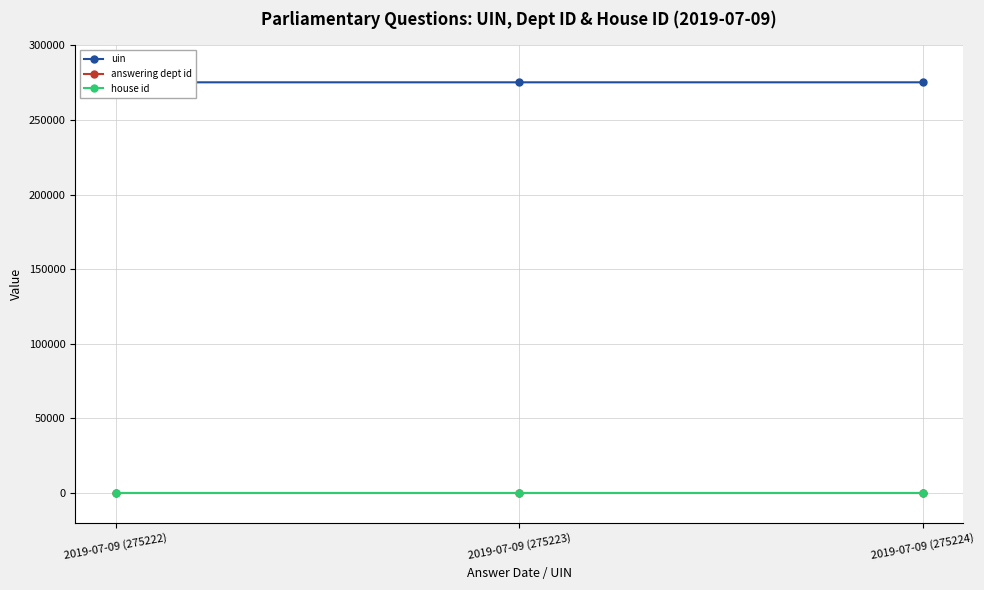

At which category is the sum across all series the highest?

2019-07-09 (275224)